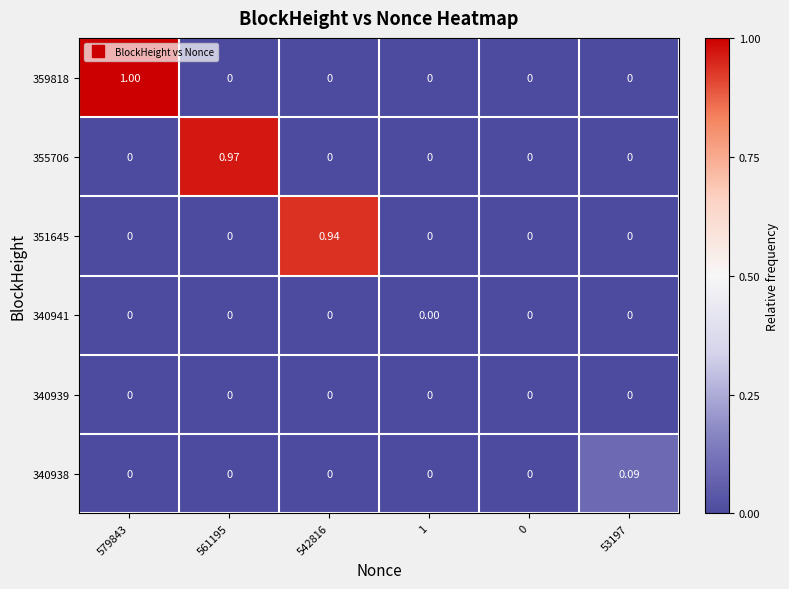

Is the value of 340938 at 53197 greater than the value of 359818 at 53197?

Yes